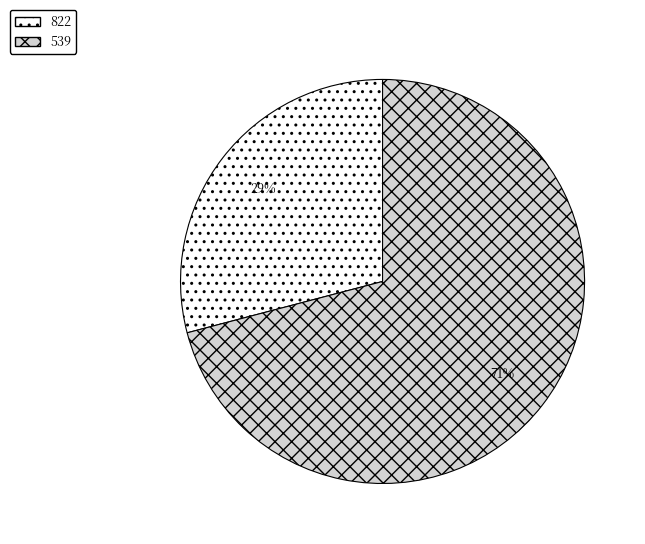

What is the majority slice?

539